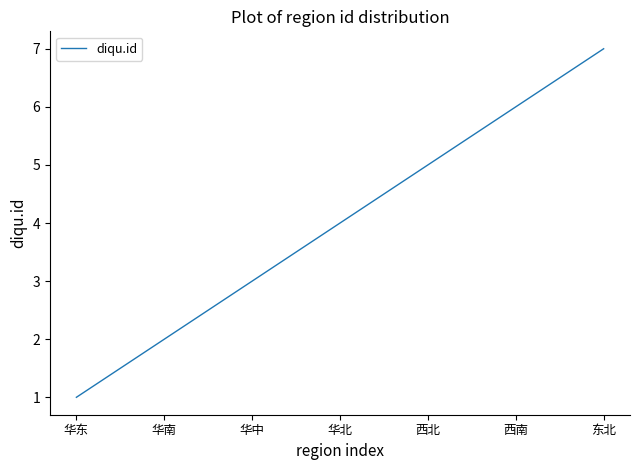

What is the sum of all values?

28